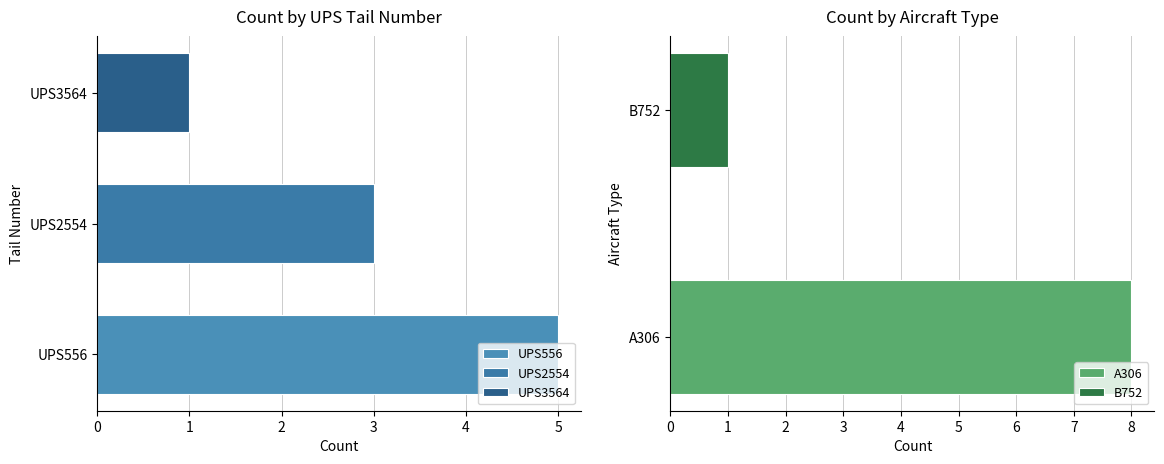

What is the sum of all values?

9